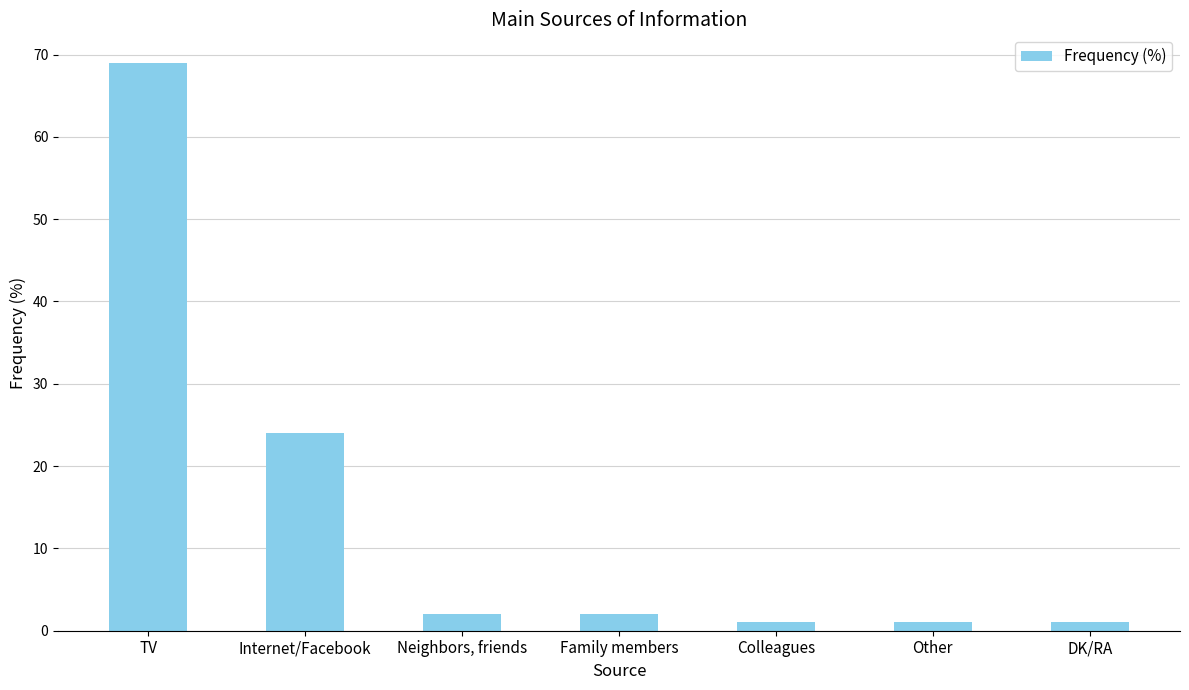

Reading left to right, extract all data points from this chart.

69	24	2	2	1	1	1